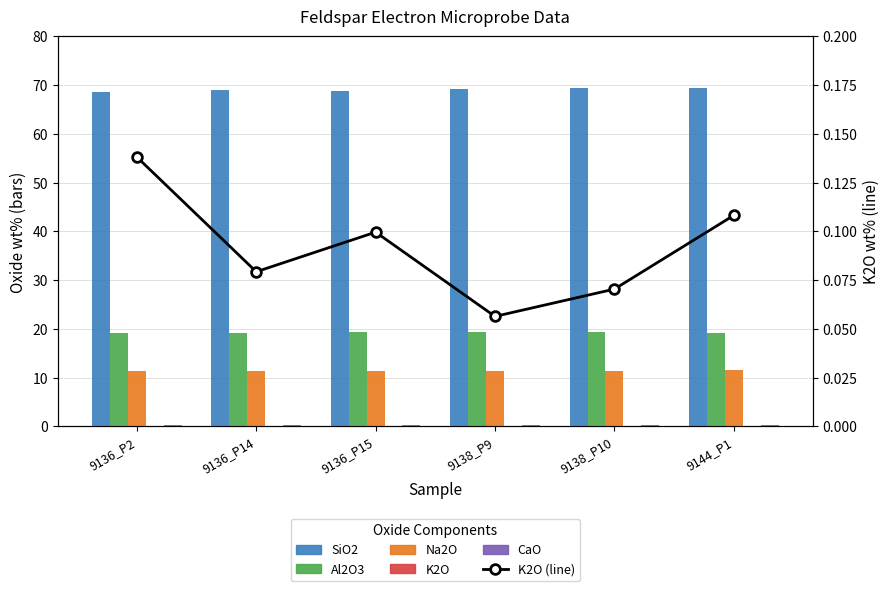

At which label is SiO2 closest to 69?

9136_P14